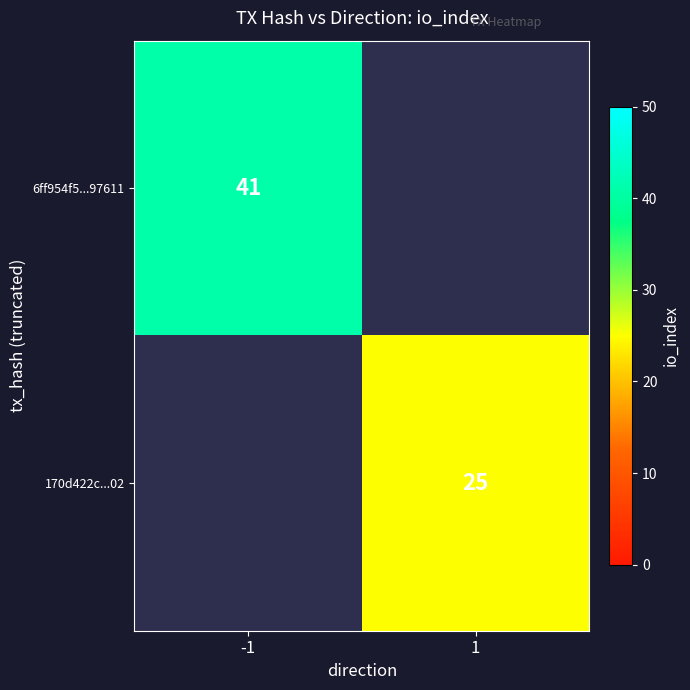

Is it true that 6ff954f5...97611 equals 25 at -1?

False